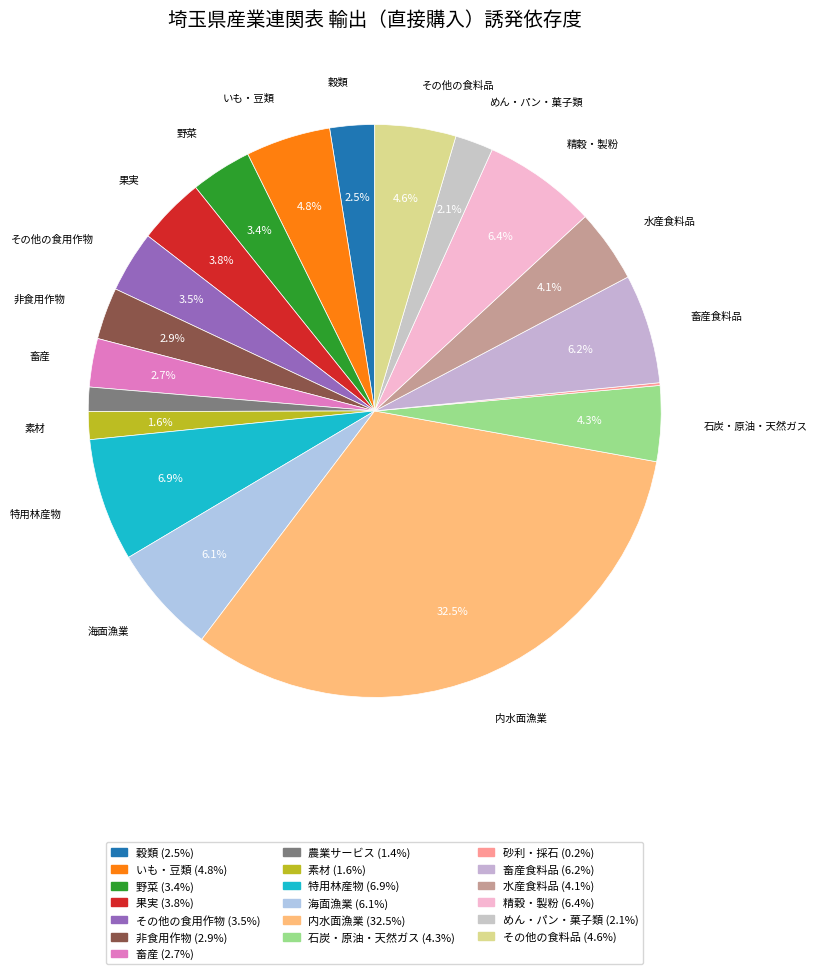

Rank the categories by value from lowest to highest.

砂利・採石, 農業サービス, 素材, めん・パン・菓子類, 穀類, 畜産, 非食用作物, 野菜, その他の食用作物, 果実, 水産食料品, 石炭・原油・天然ガス, その他の食料品, いも・豆類, 海面漁業, 畜産食料品, 精穀・製粉, 特用林産物, 内水面漁業